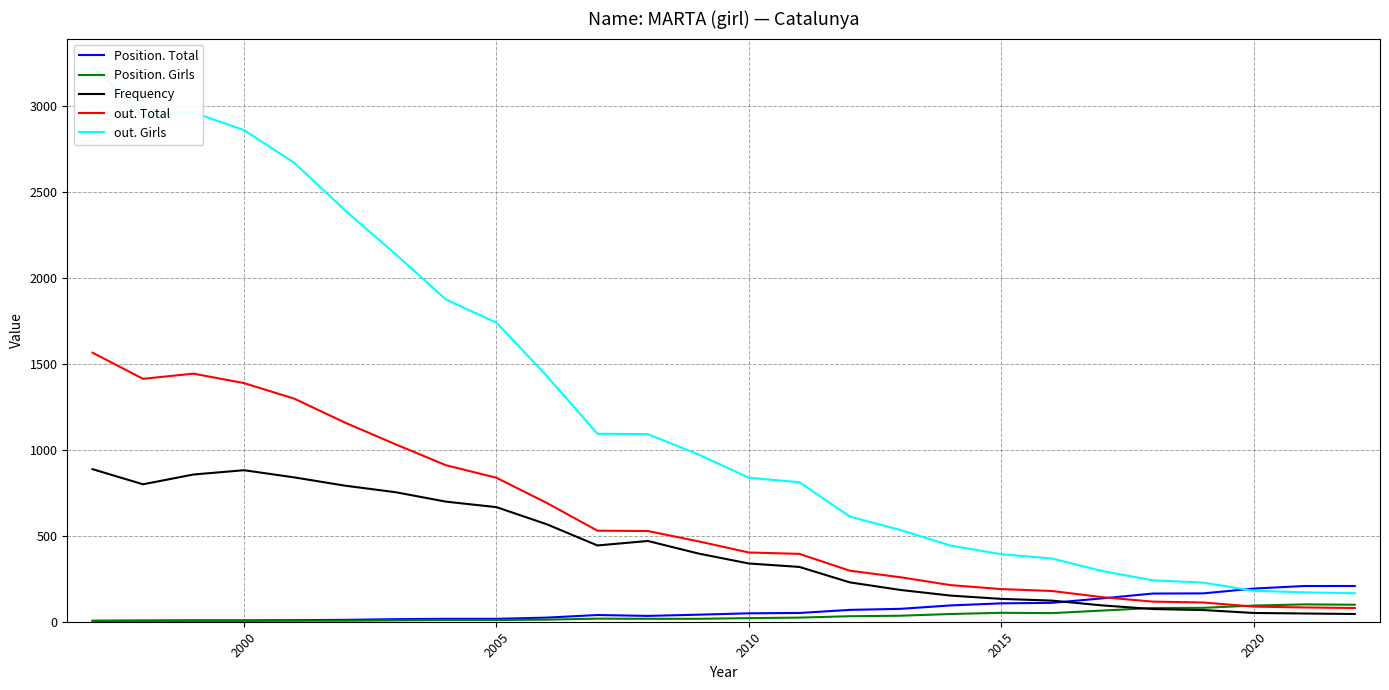

What is the lowest value of the out. Total series?

80